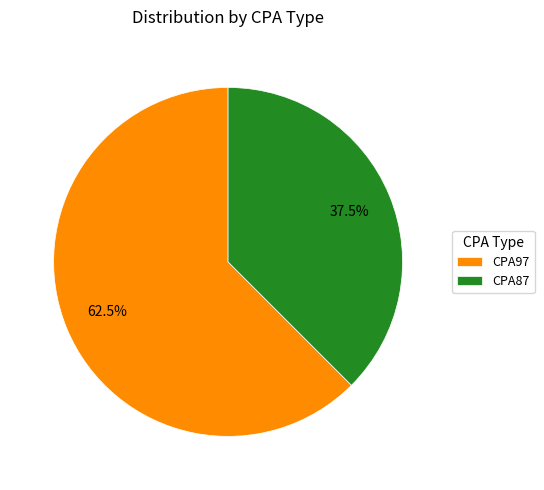

Rank the categories by value from highest to lowest.

CPA97, CPA87